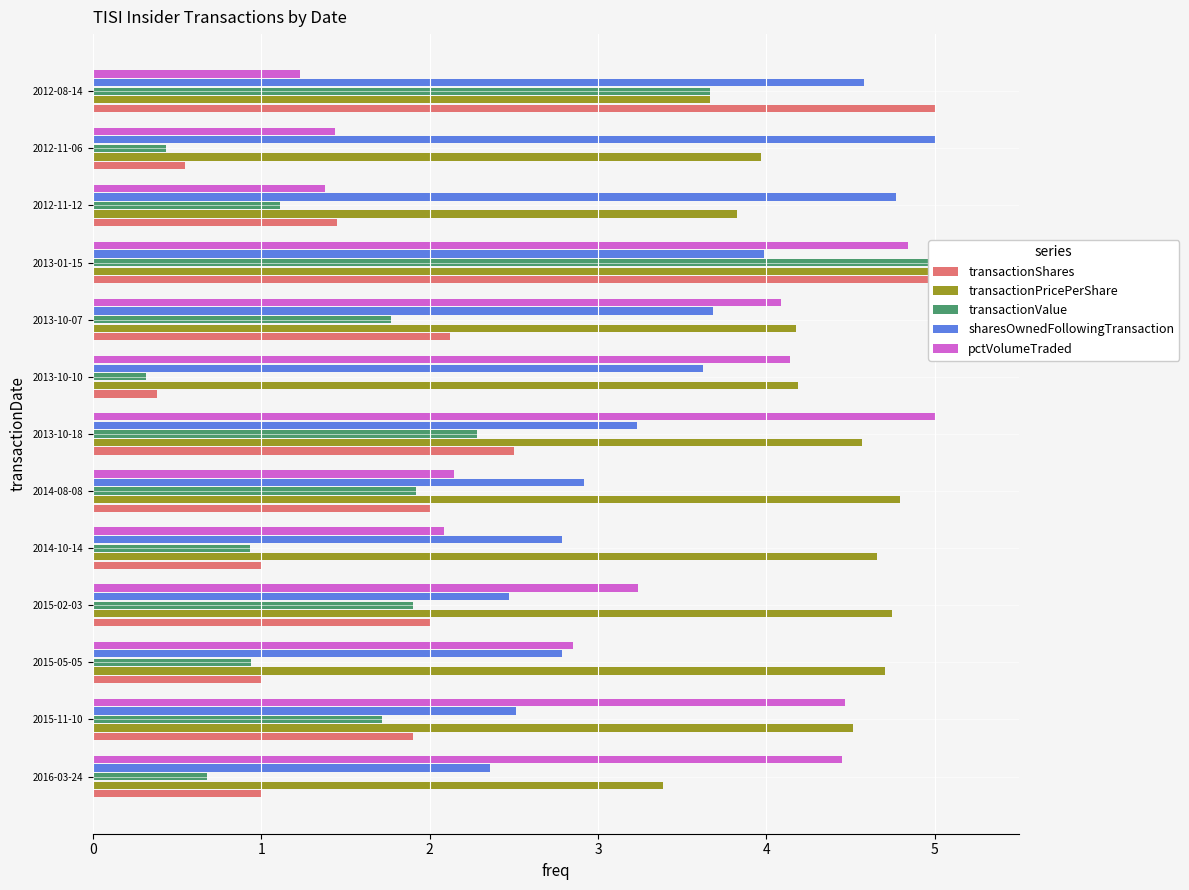

What is the sum of the pctVolumeTraded values at 2013-10-10 and 2013-10-18?

9.1